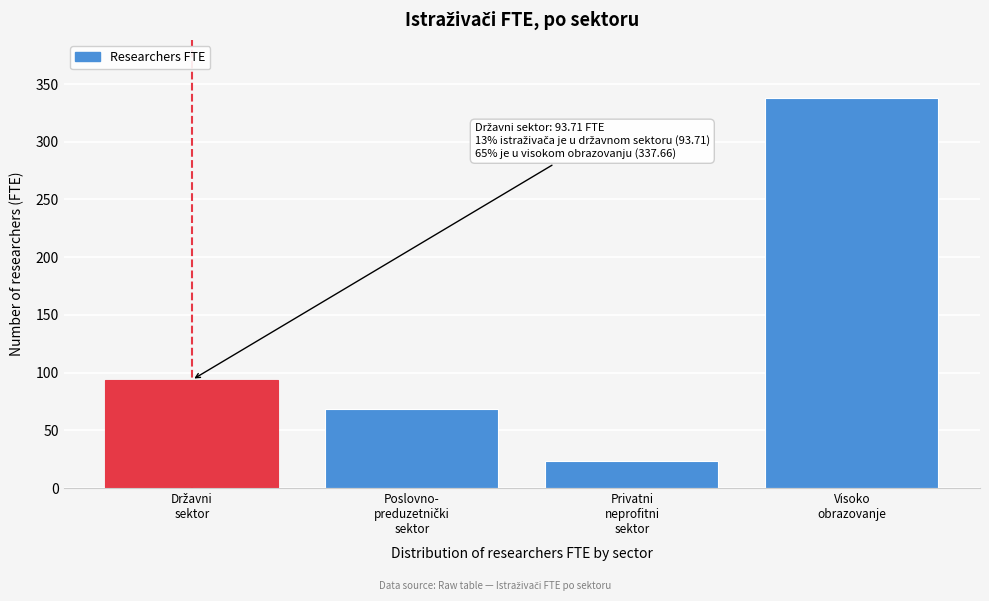

What is the smallest value displayed?

23.6